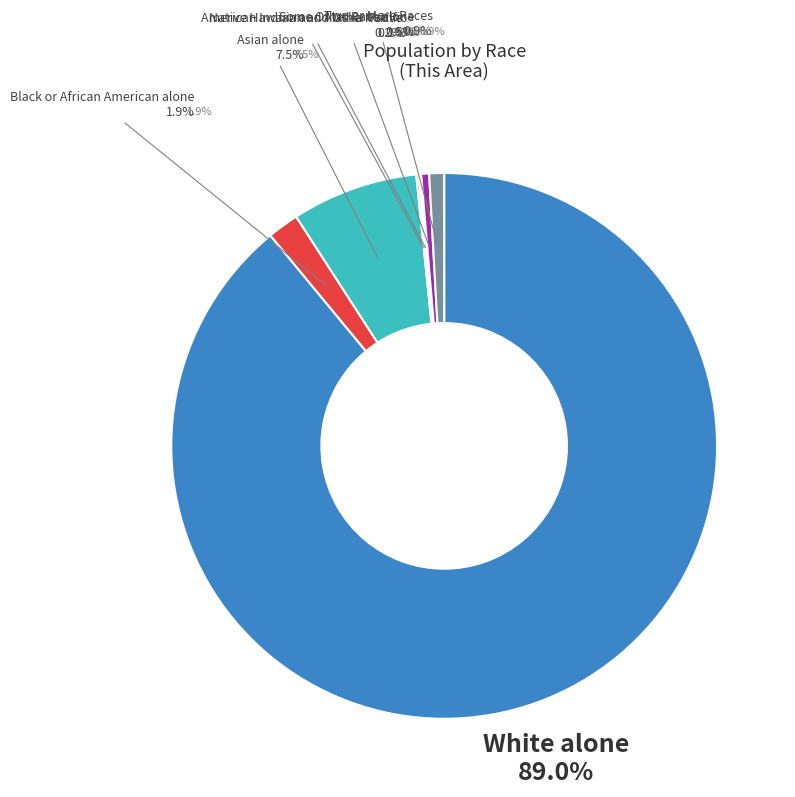

What is the largest slice in the pie chart?

White alone